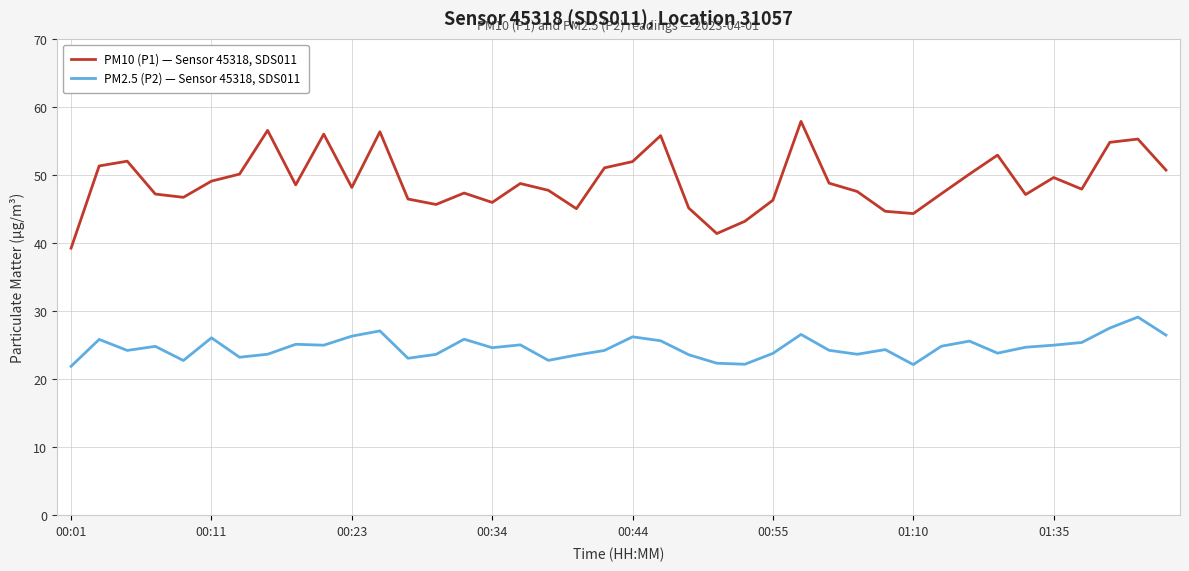

True or false: PM2.5 (P2) — Sensor 45318, SDS011 and PM10 (P1) — Sensor 45318, SDS011 cross at least once.

False